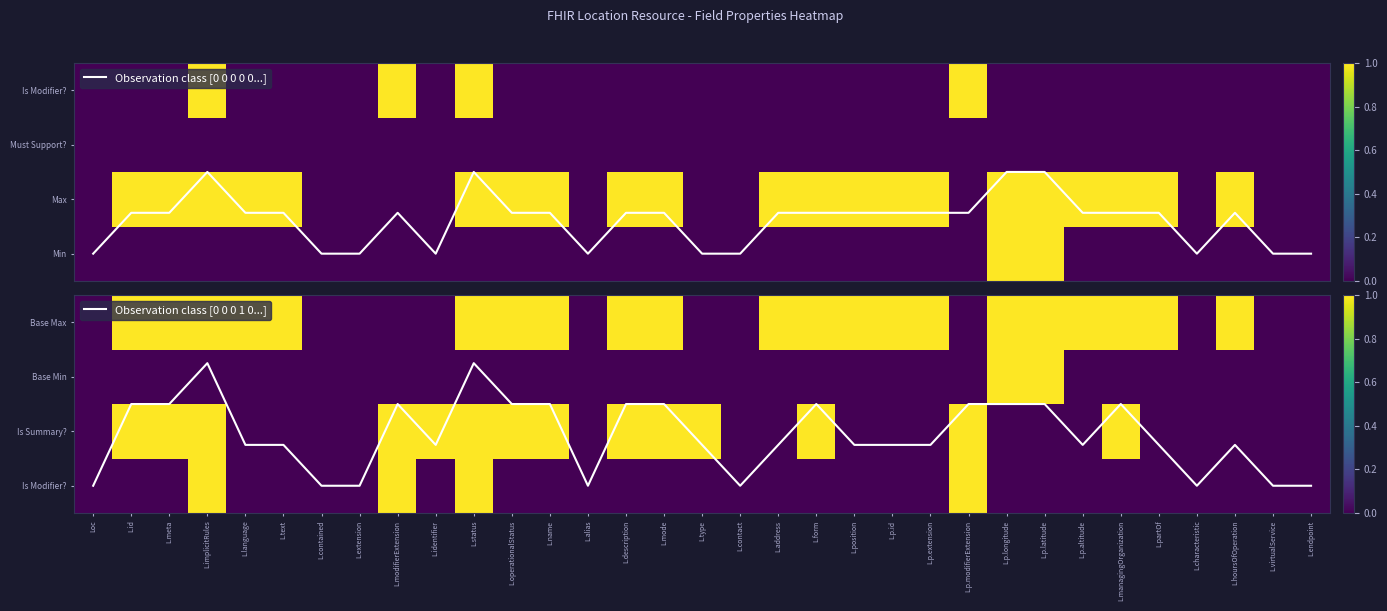

Which label corresponds to the largest value in the chart?

L.implicitRules